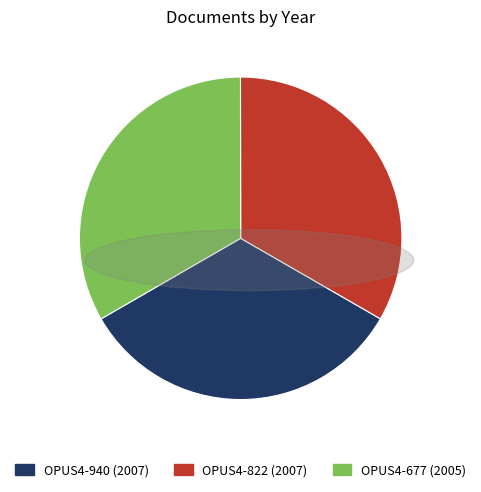

Is the sum of OPUS4-940 (2007) and OPUS4-822 (2007) greater than half?

Yes